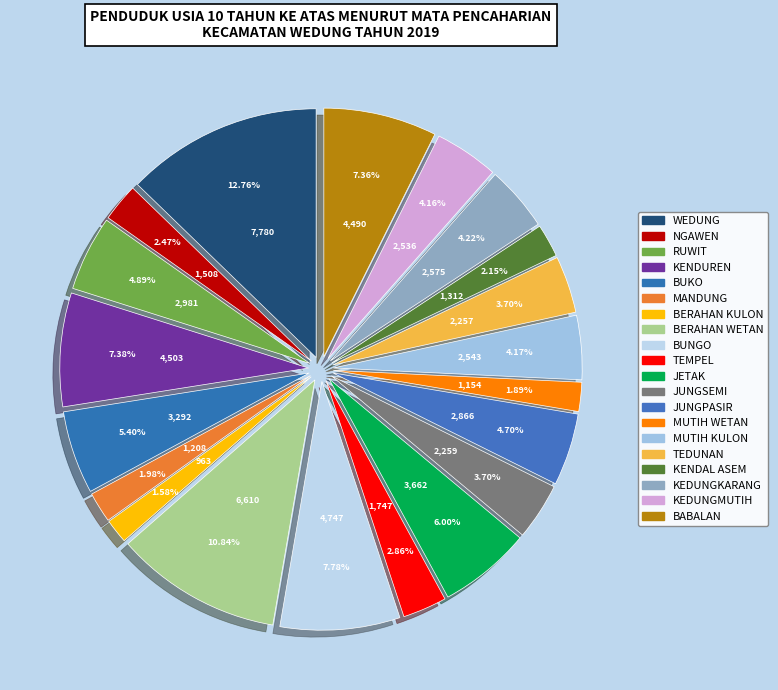

To the nearest percent, what is the combined percentage of JETAK and TEDUNAN?

10%